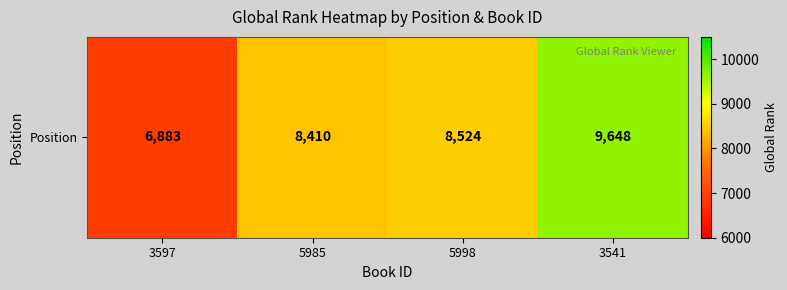

What is the sum of the values at 3597 and 5998?

15407